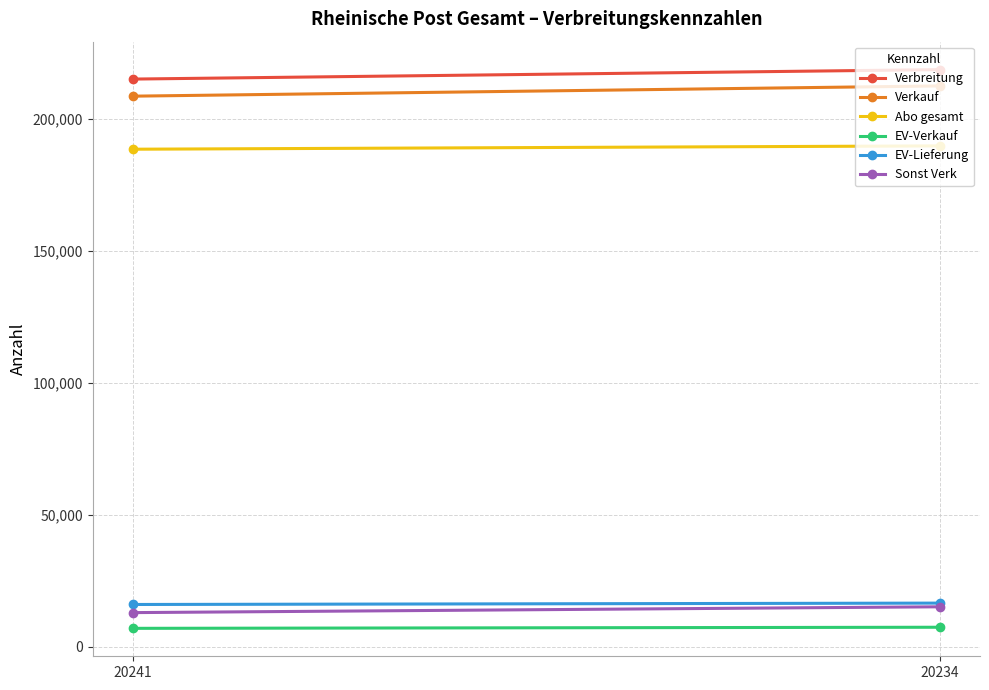

How many Verbreitung values are between 214952 and 218538?

2